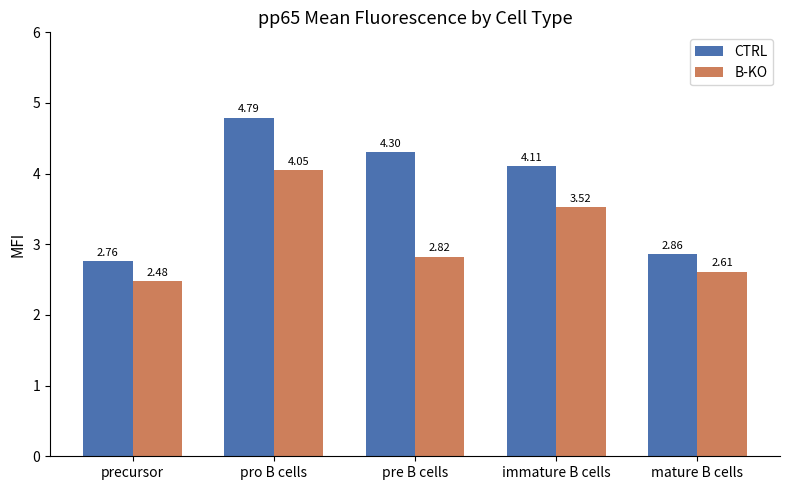

How many bars are there in total?

10